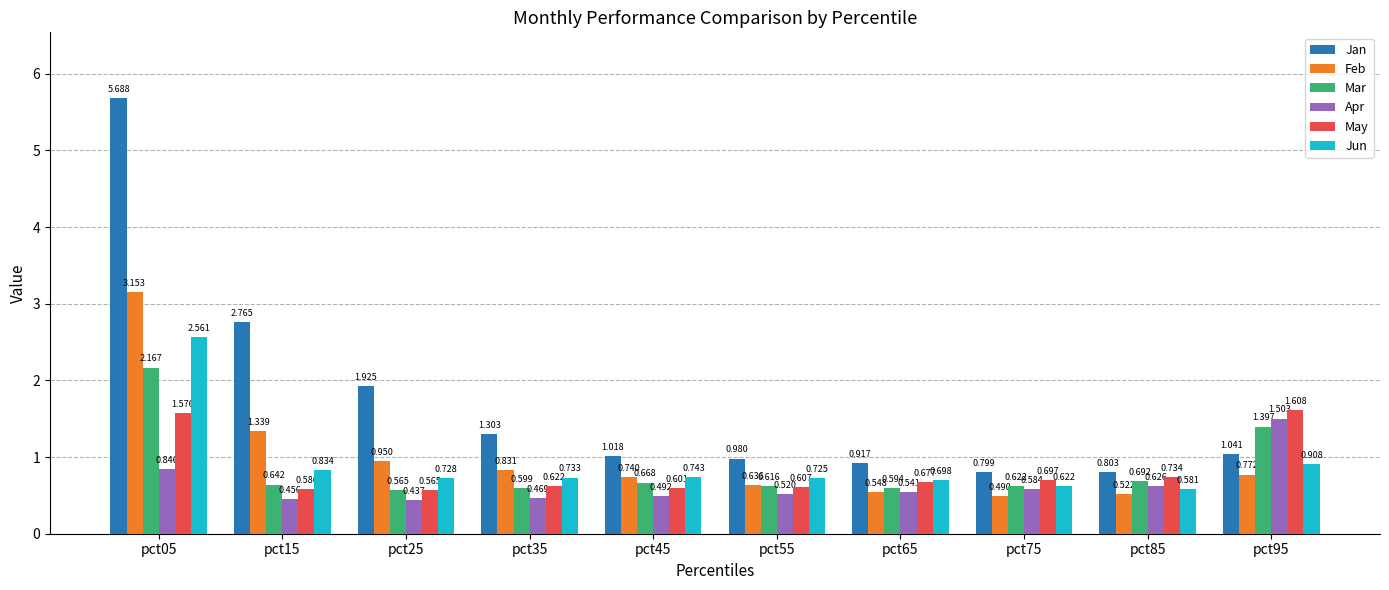

At which label does Jun reach its peak?

pct05